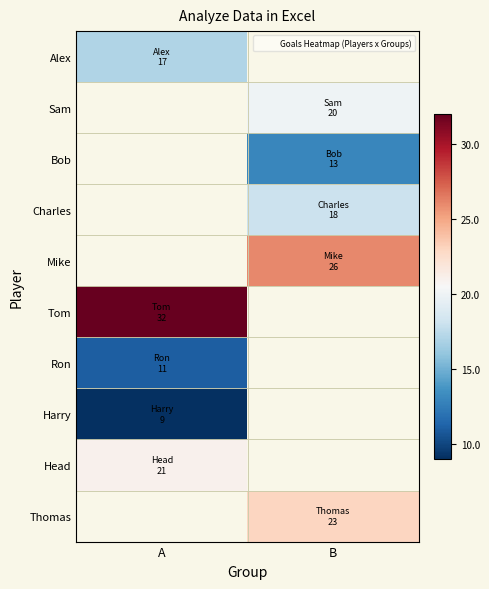

How many categories are shown in the chart?

2